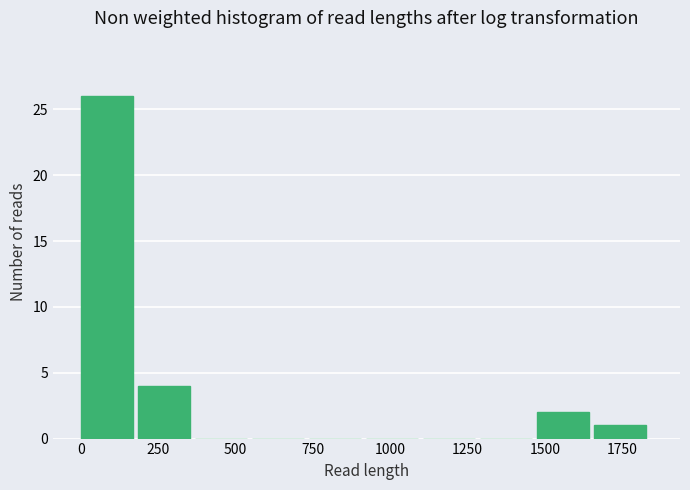

Read against the x-axis, roughly where is the centre of the tallest bar?

100